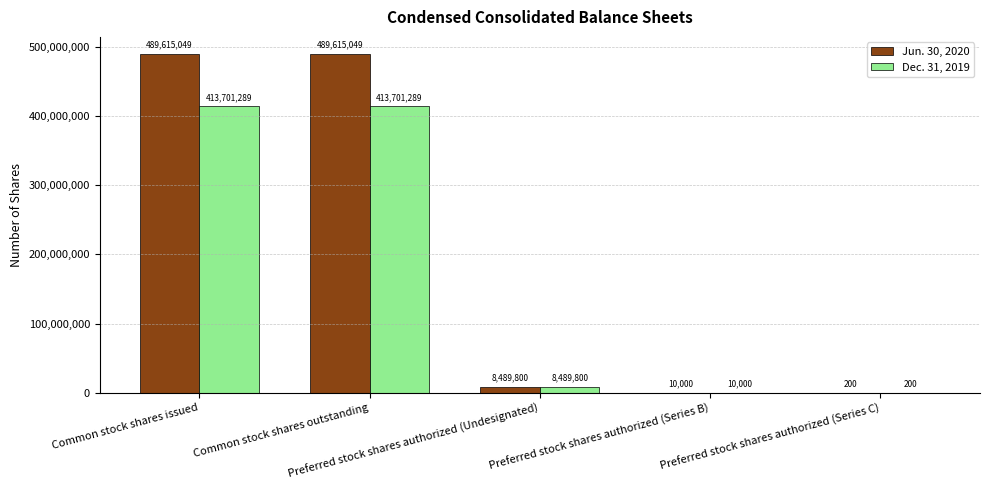

True or false: Dec. 31, 2019 has a value of 539216267 at Common stock shares issued.

False